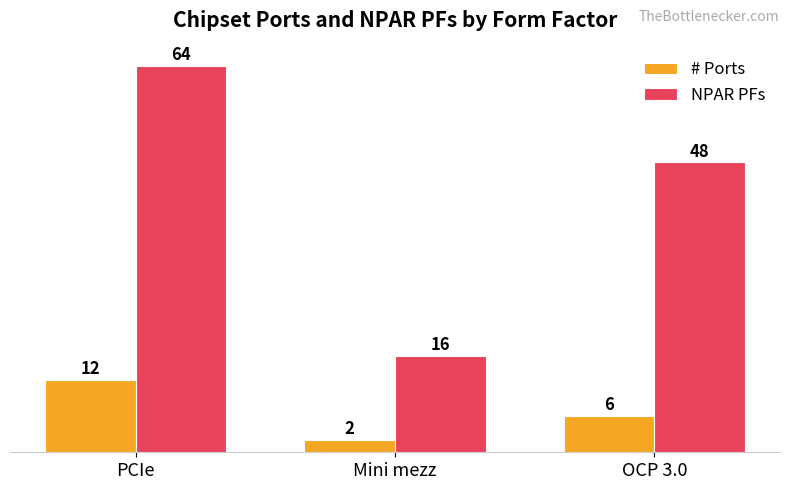

At which category is the sum across all series the highest?

PCIe